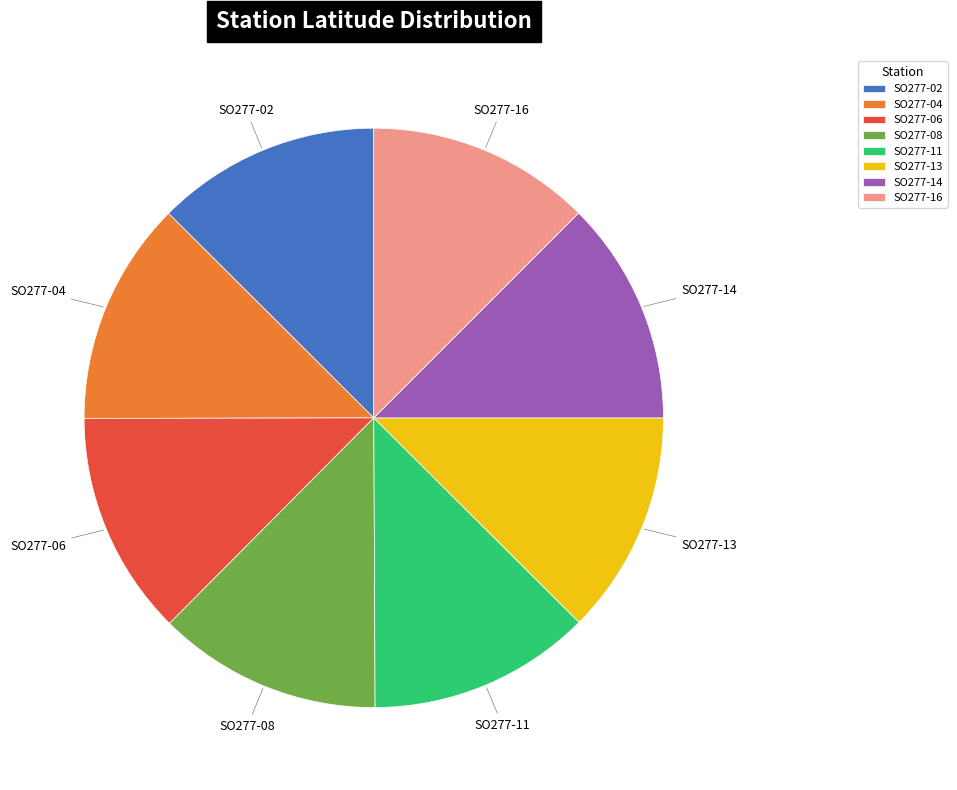

The SO277-11 slice represents 20% of the pie. True or false?

False